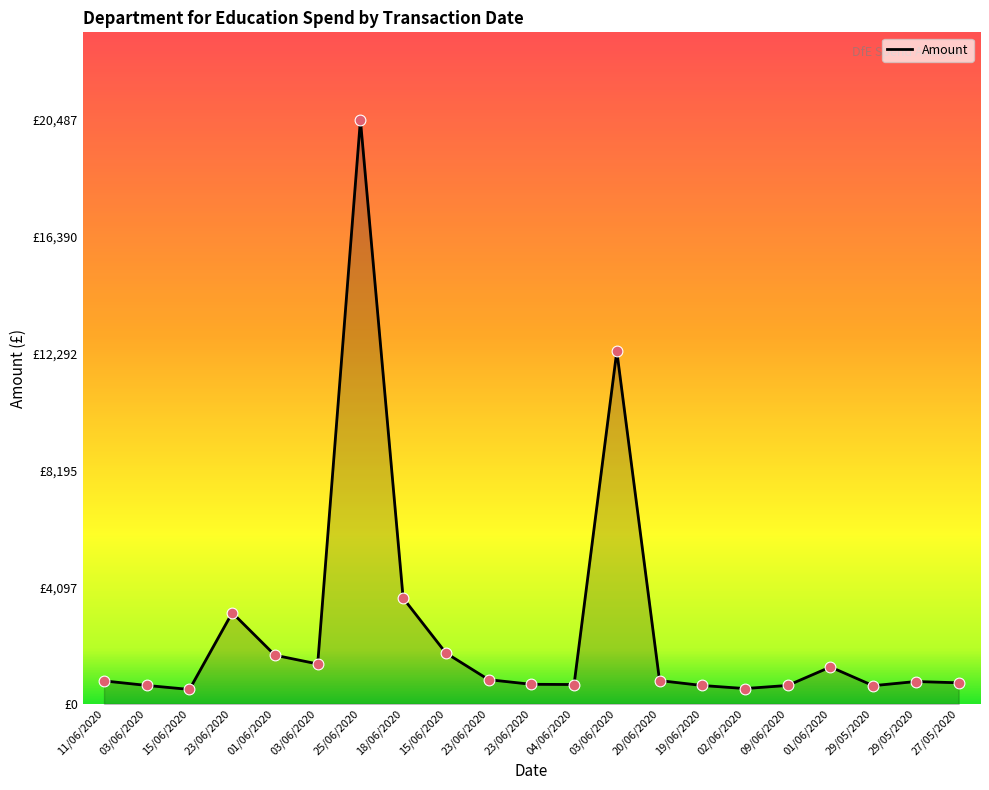

Approximately how many times larger is the value at 23/06/2020 compared to 02/06/2020?

1.3